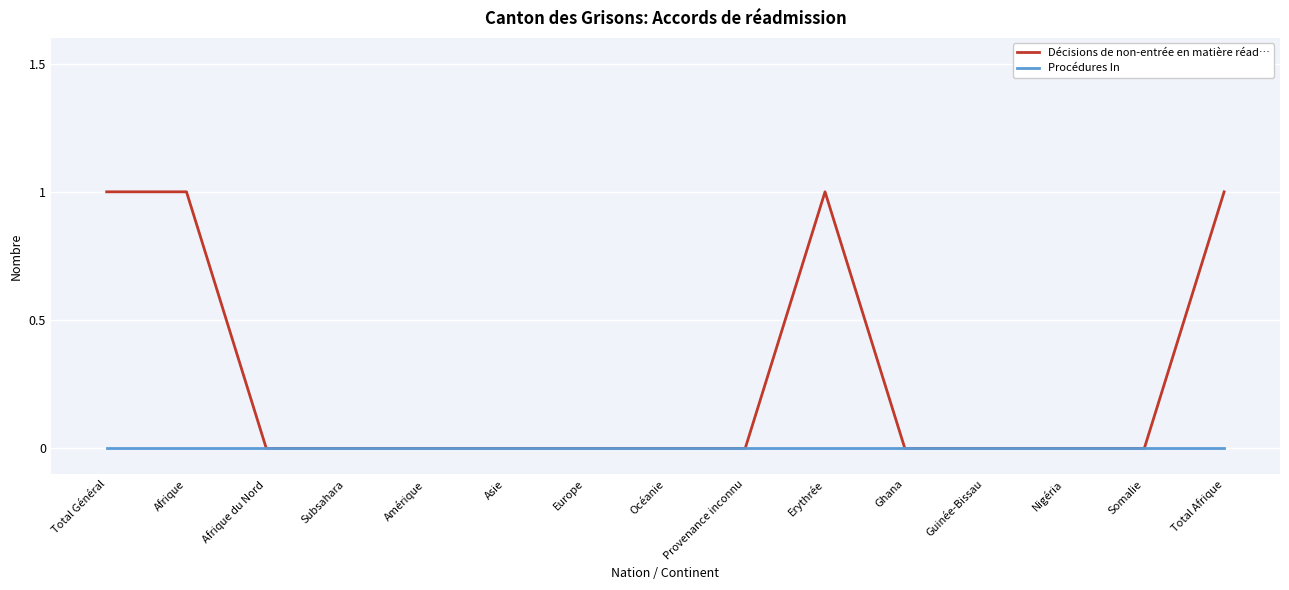

Does the chart have visible grid lines?

Yes